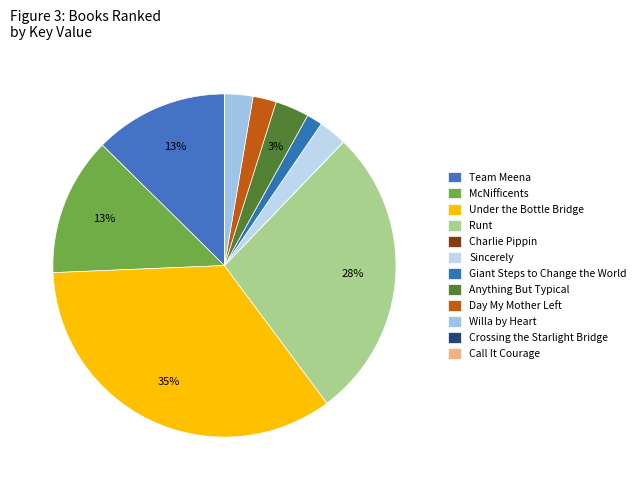

Is Giant Steps to Change the World the majority of the pie?

No